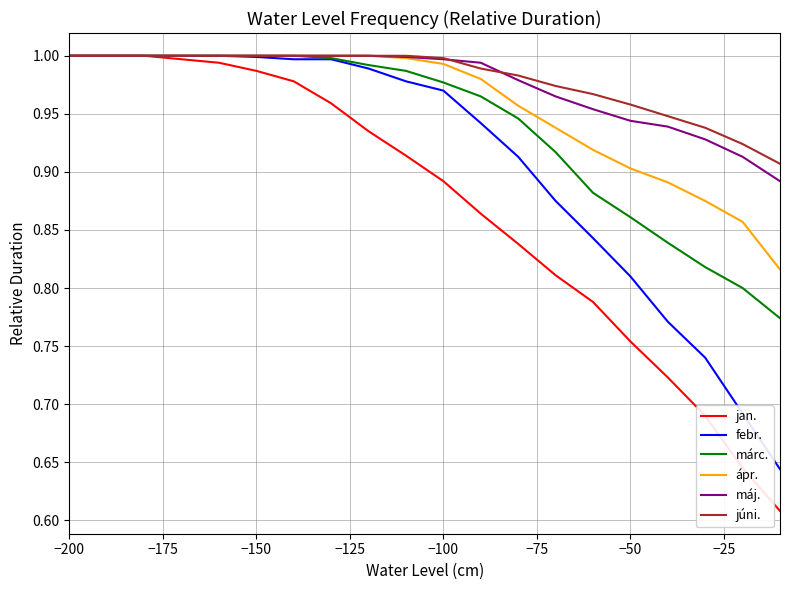

Which series has the largest range (max minus min)?

jan.